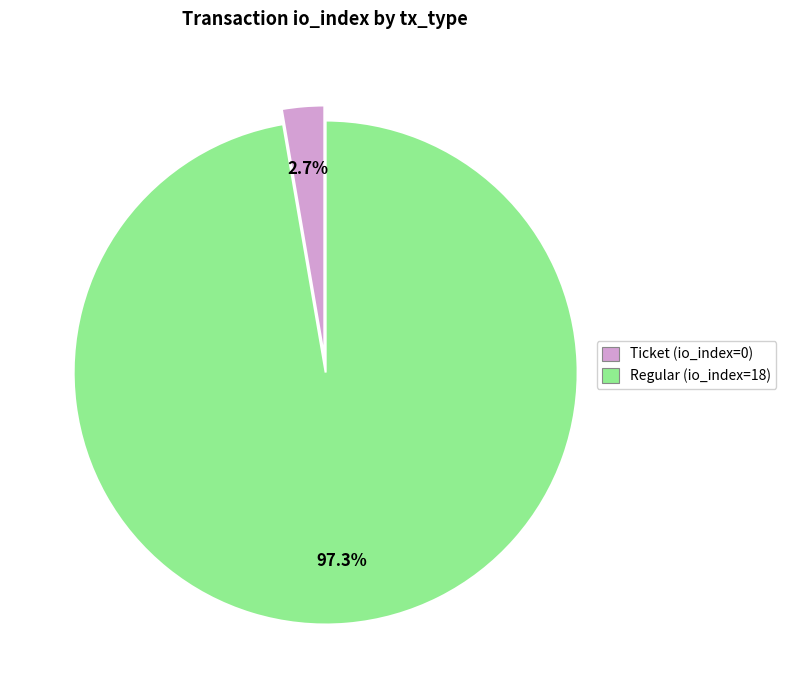

Count the number of slices in the pie.

2